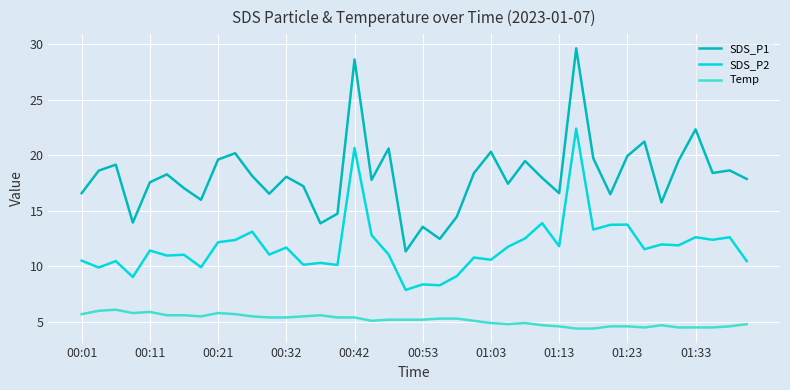

Which series has the widest spread of values?

SDS_P1